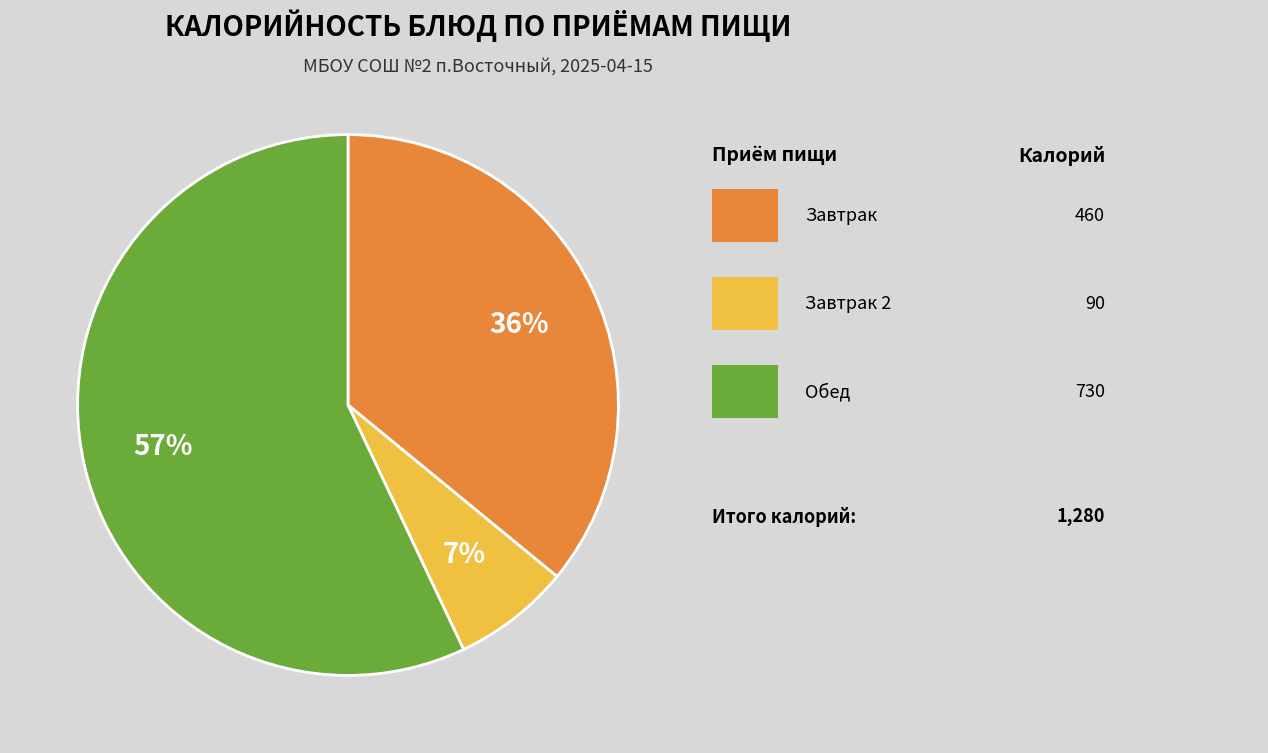

To the nearest percent, what is the difference between the largest and smallest slice percentages?

50%